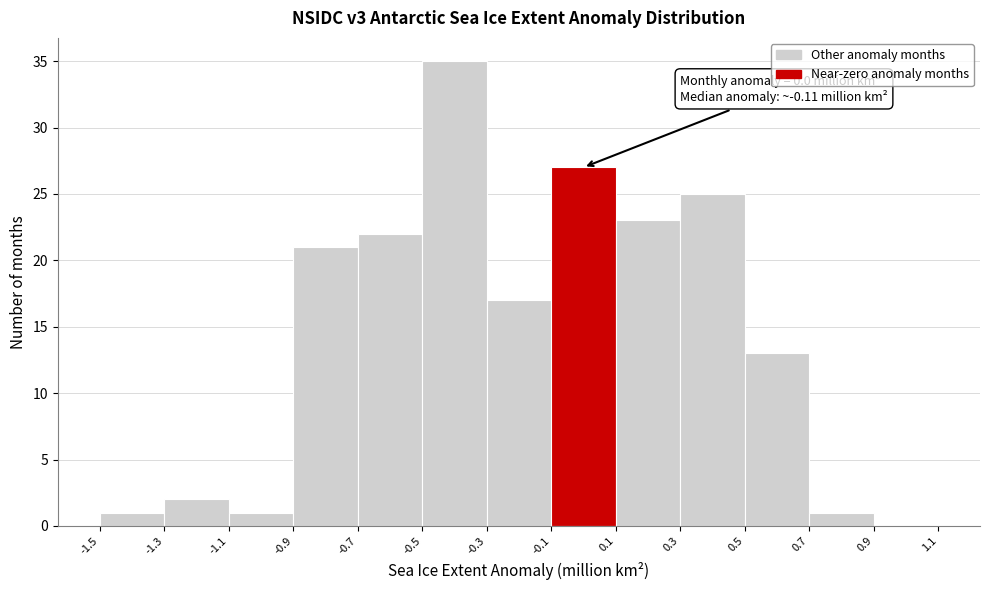

Over which range of the x-axis is the bar tallest?

-0.5 to -0.3